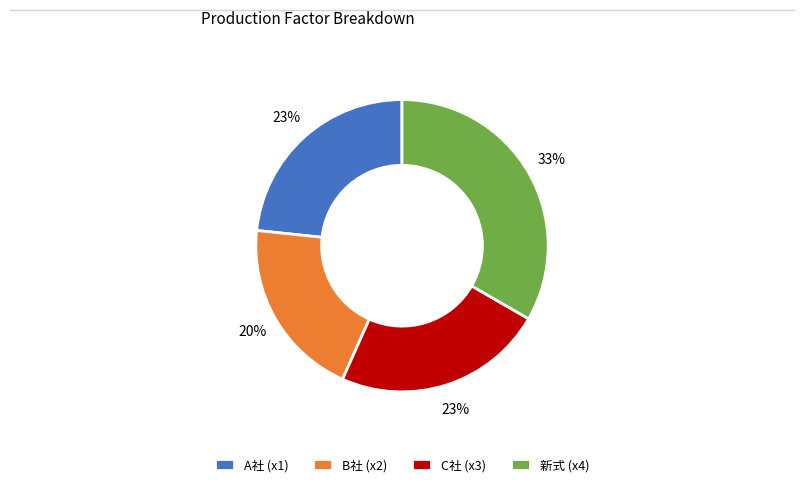

Is the sum of B社 (x2) and 新式 (x4) greater than half?

Yes